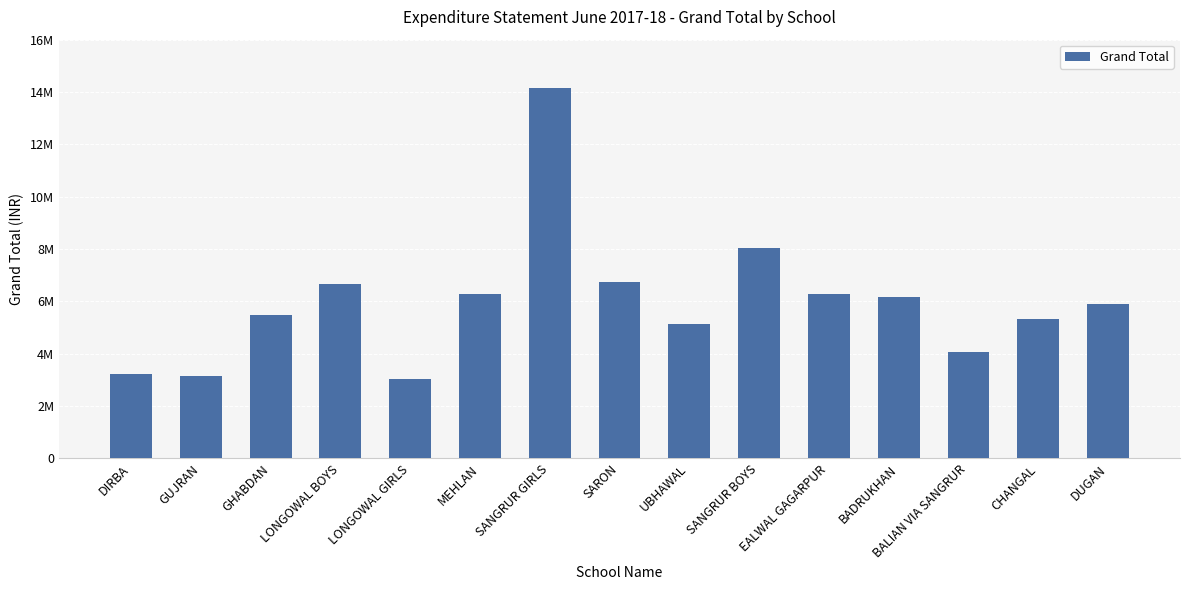

Reading left to right, what are all the values shown in this chart?

DIRBA=3240629	GUJRAN=3164322	GHABDAN=5496381	LONGOWAL BOYS=6678503	LONGOWAL GIRLS=3023964	MEHLAN=6290828	SANGRUR GIRLS=14156109	SARON=6755657	UBHAWAL=5148009	SANGRUR BOYS=8039197	EALWAL GAGARPUR=6275361	BADRUKHAN=6158226	BALIAN VIA SANGRUR=4052833	CHANGAL=5310015	DUGAN=5914956